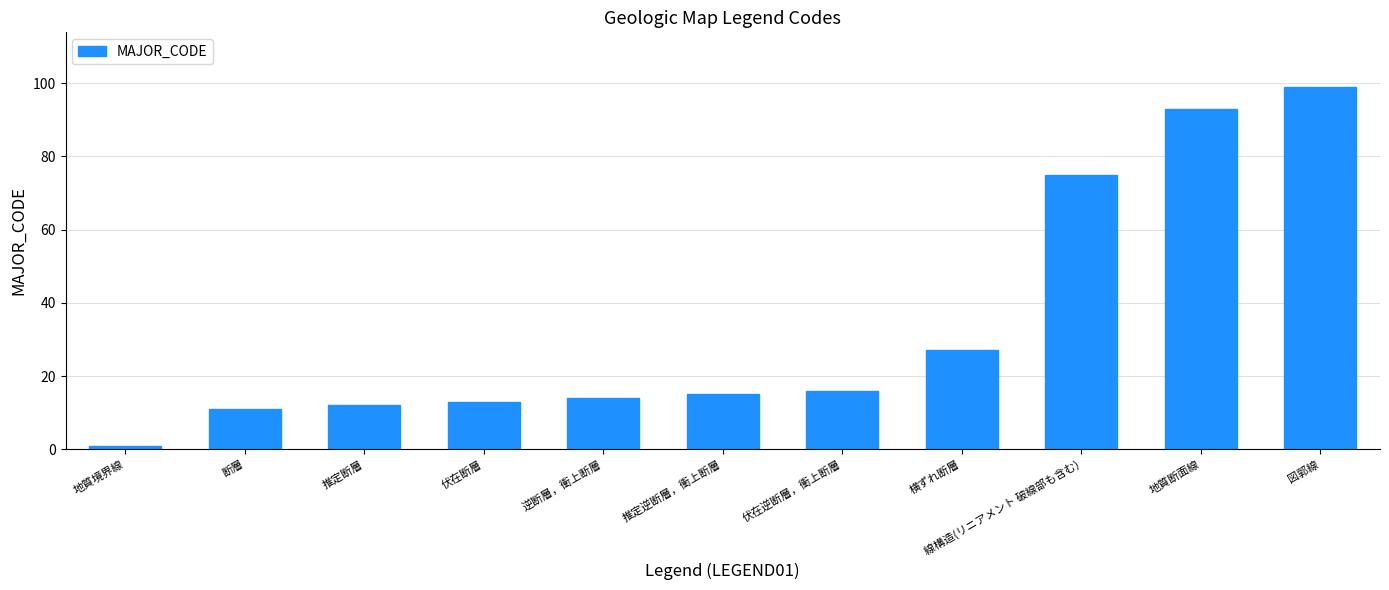

At which category does the chart reach its peak across all series?

図郭線